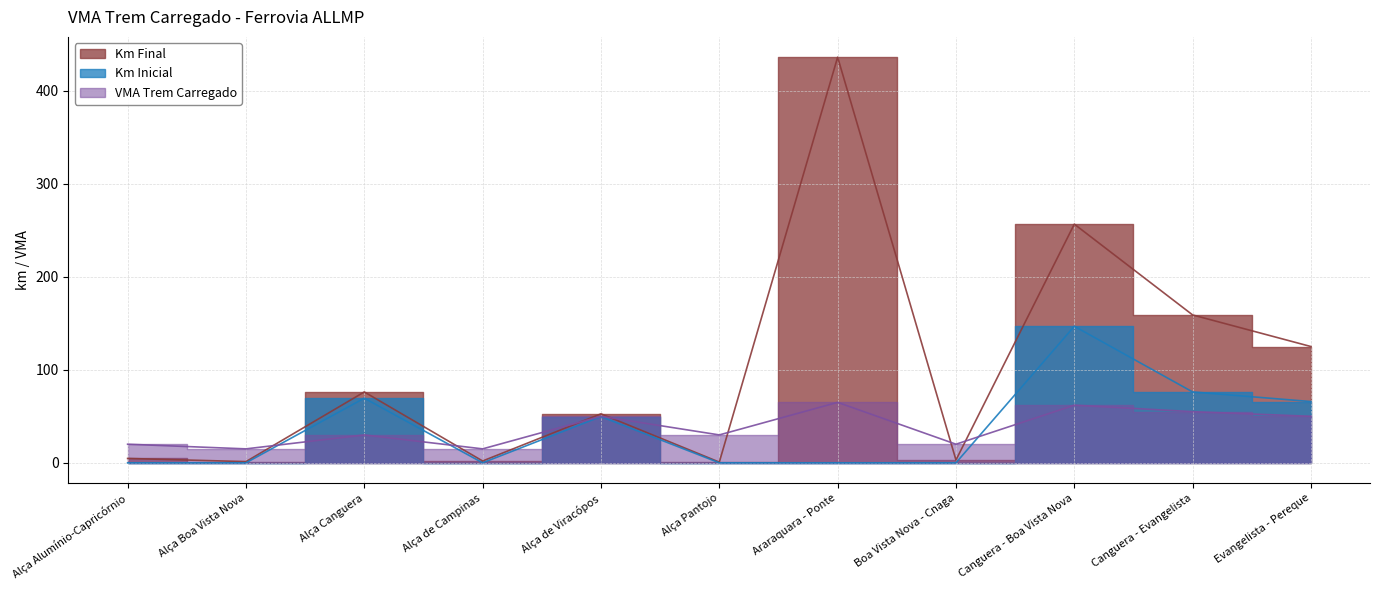

What is the label of the 6th point from the right?

Alça Pantojo